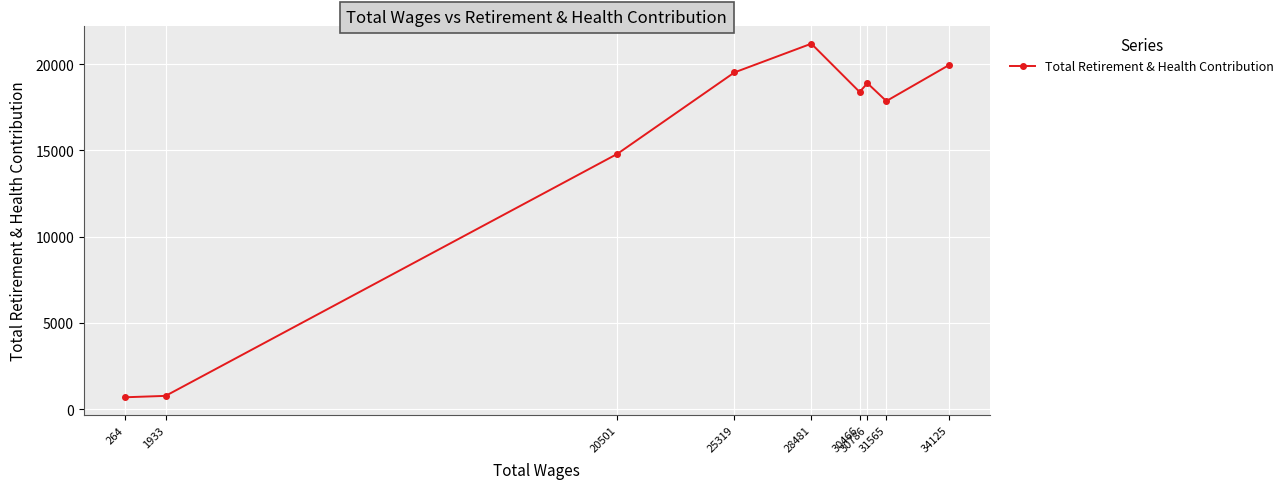

What is the difference between the maximum and minimum values?

20486